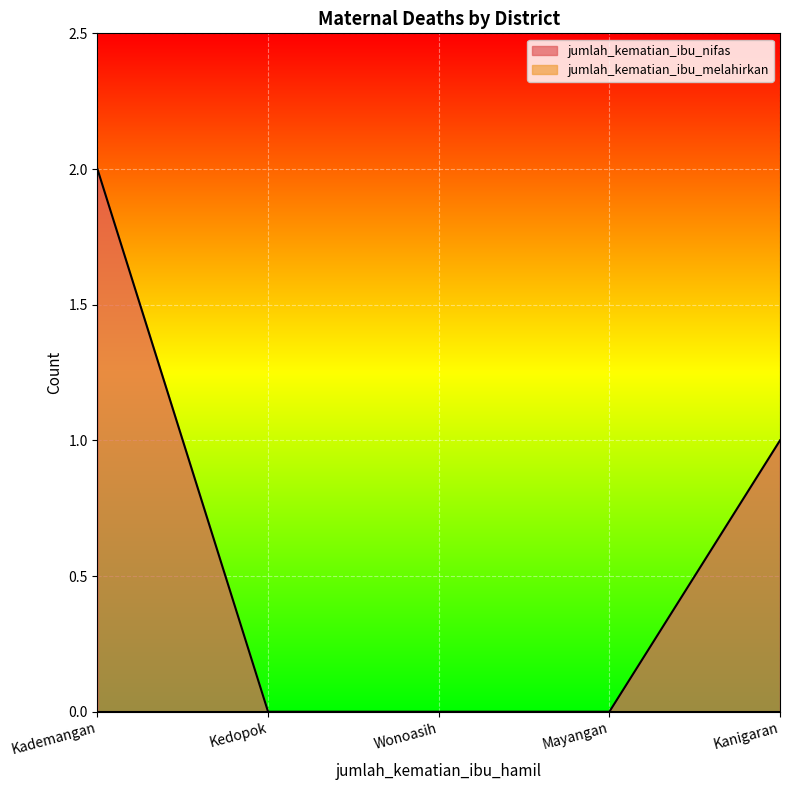

How many data points does each series have?

5